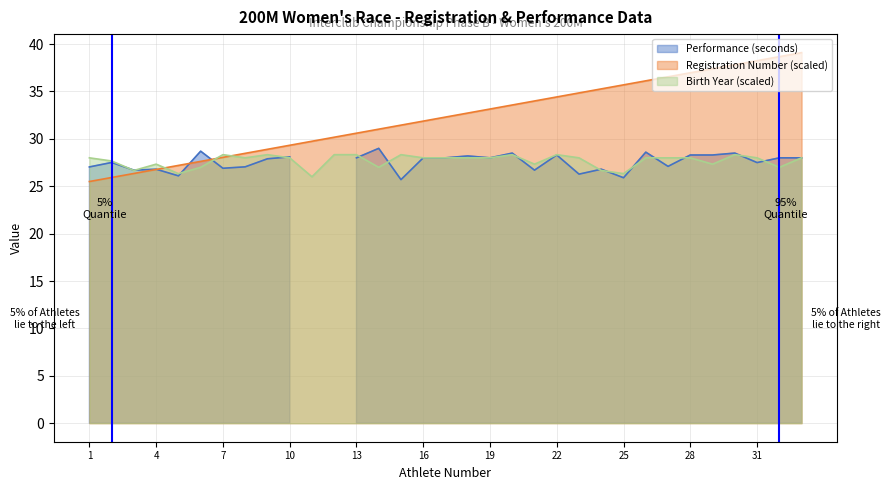

Which category has the highest value in the Birth Year series?

7